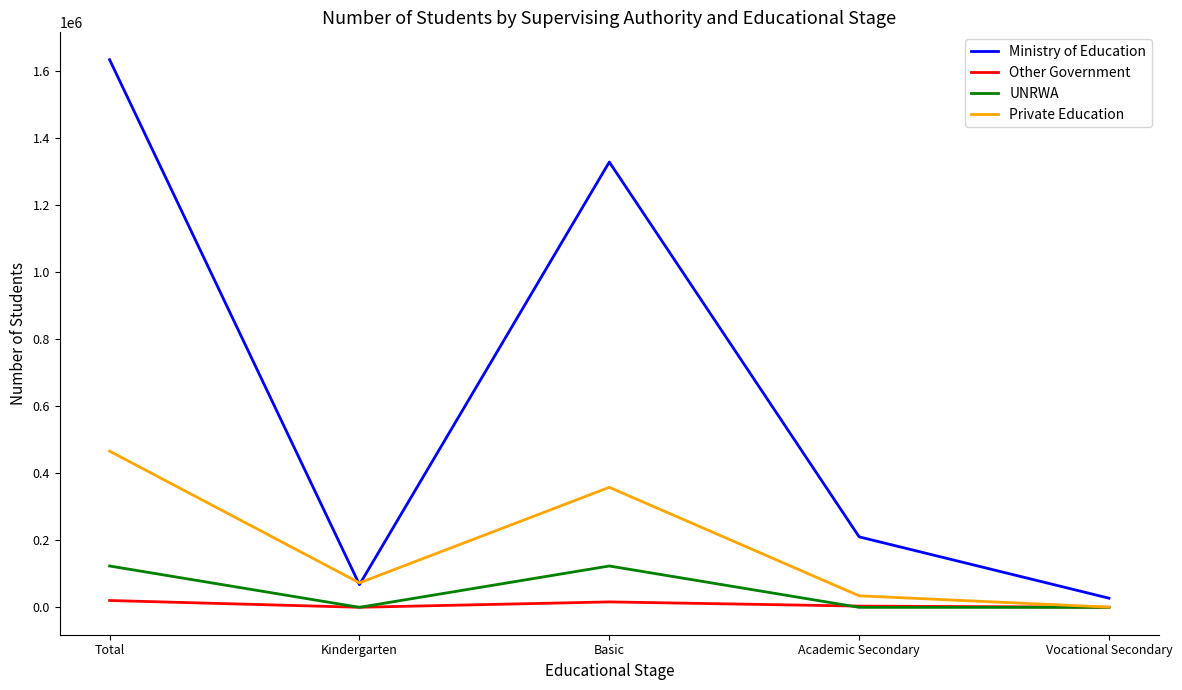

Between which two adjacent categories do Ministry of Education and Private Education first intersect?

Total and Kindergarten